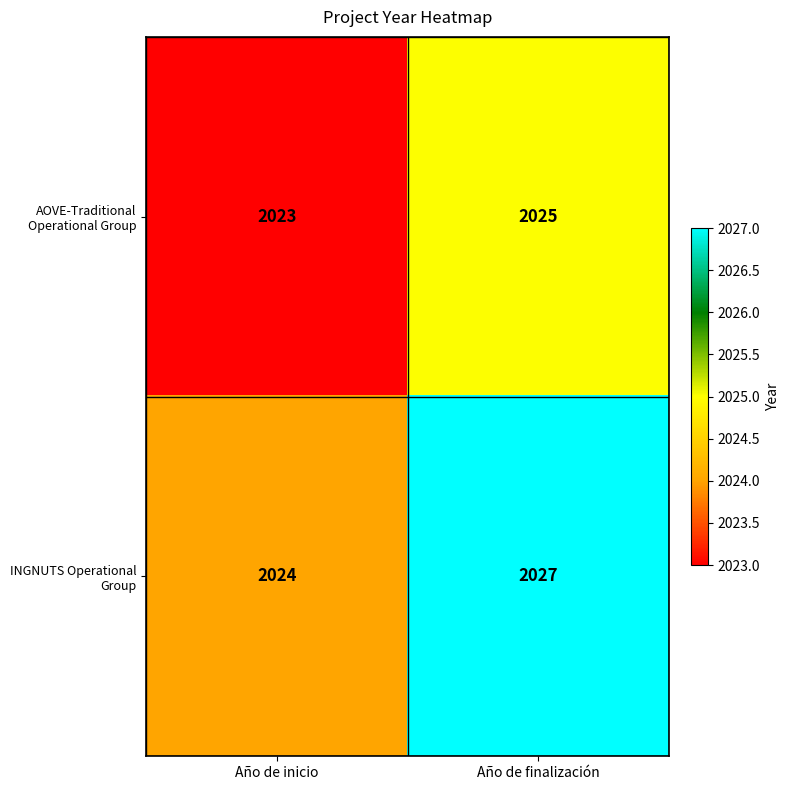

How many series are shown in this chart?

2